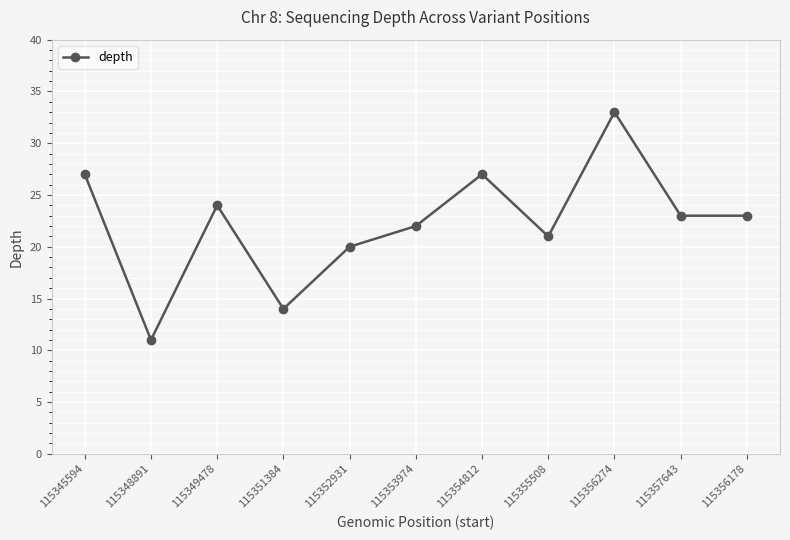

What is the ratio of the value at 115356274 to the value at 115357643?

1.4